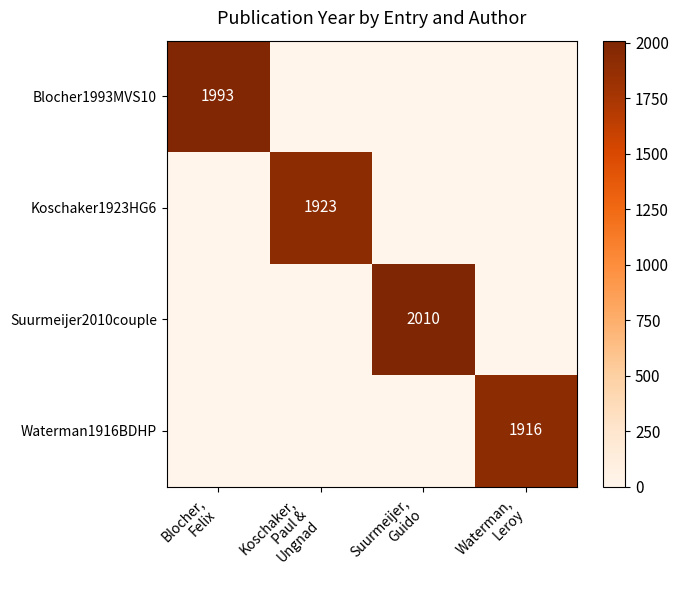

True or false: Koschaker1923HG6 has a value of 0 at Waterman, Leroy.

True